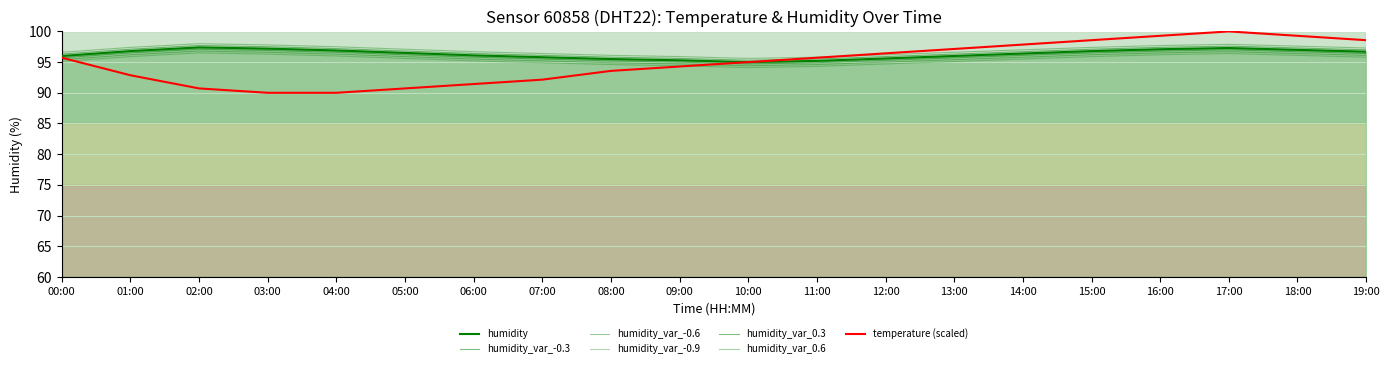

At which label is humidity closest to 96?

00:00